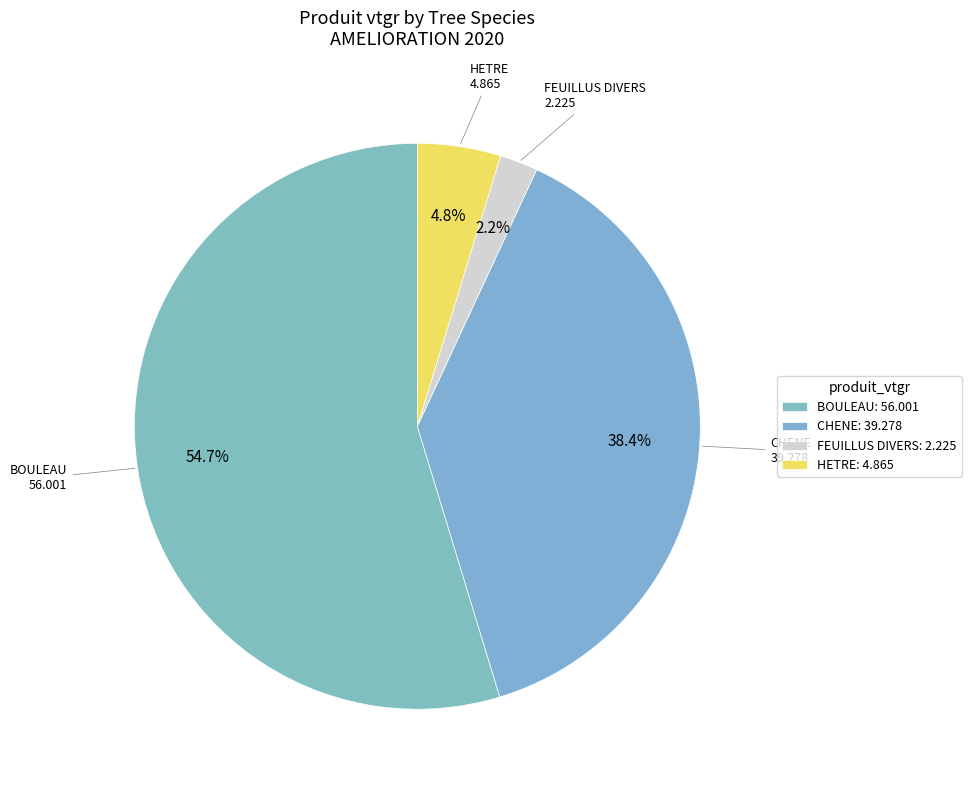

Which slice is the smallest?

FEUILLUS DIVERS